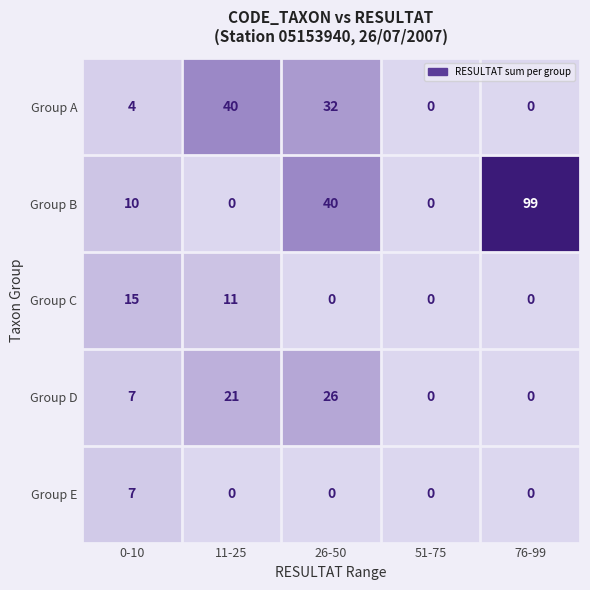

Reading left to right, list all the values displayed in this chart.

Group A: 0-10=4	11-25=40	26-50=32	51-75=0	76-99=0
Group B: 0-10=10	11-25=0	26-50=40	51-75=0	76-99=99
Group C: 0-10=15	11-25=11	26-50=0	51-75=0	76-99=0
Group D: 0-10=7	11-25=21	26-50=26	51-75=0	76-99=0
Group E: 0-10=7	11-25=0	26-50=0	51-75=0	76-99=0